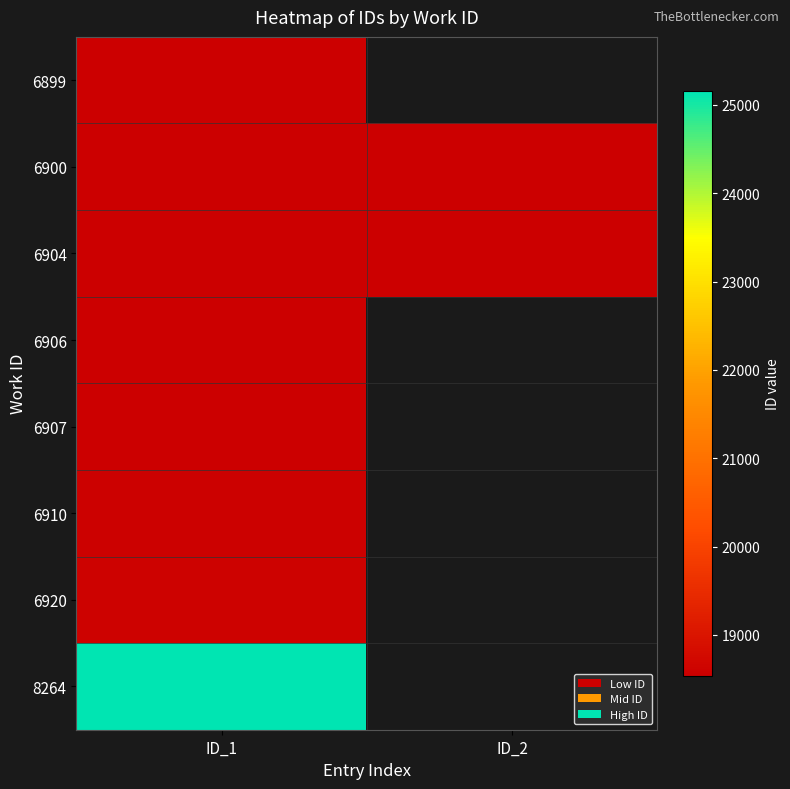

Read the 6904 value at ID_2.

18554.0